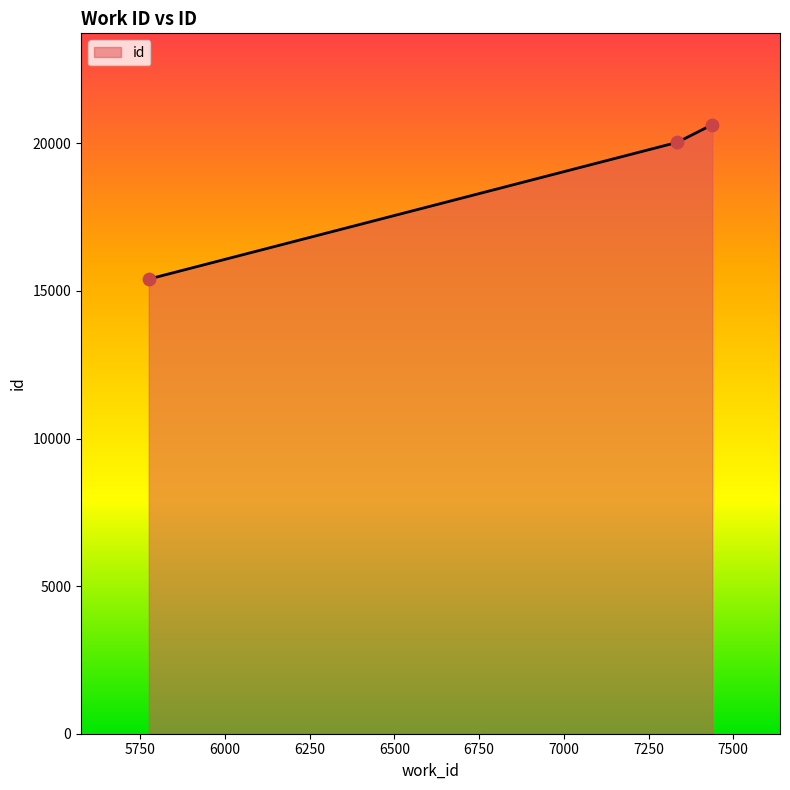

What is the maximum value shown in the chart?

20630